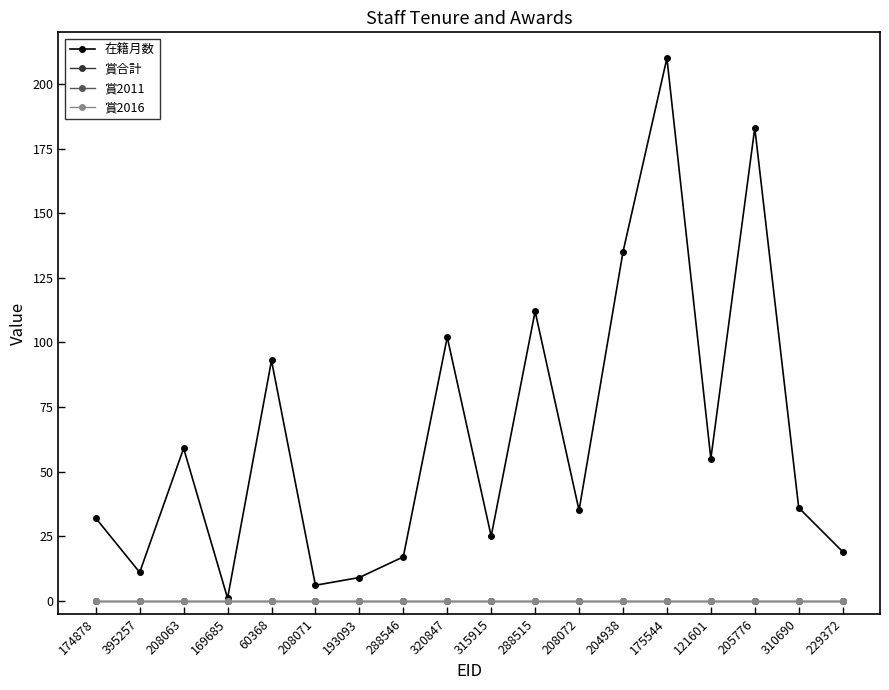

Which series has the largest total across all categories?

在籍月数